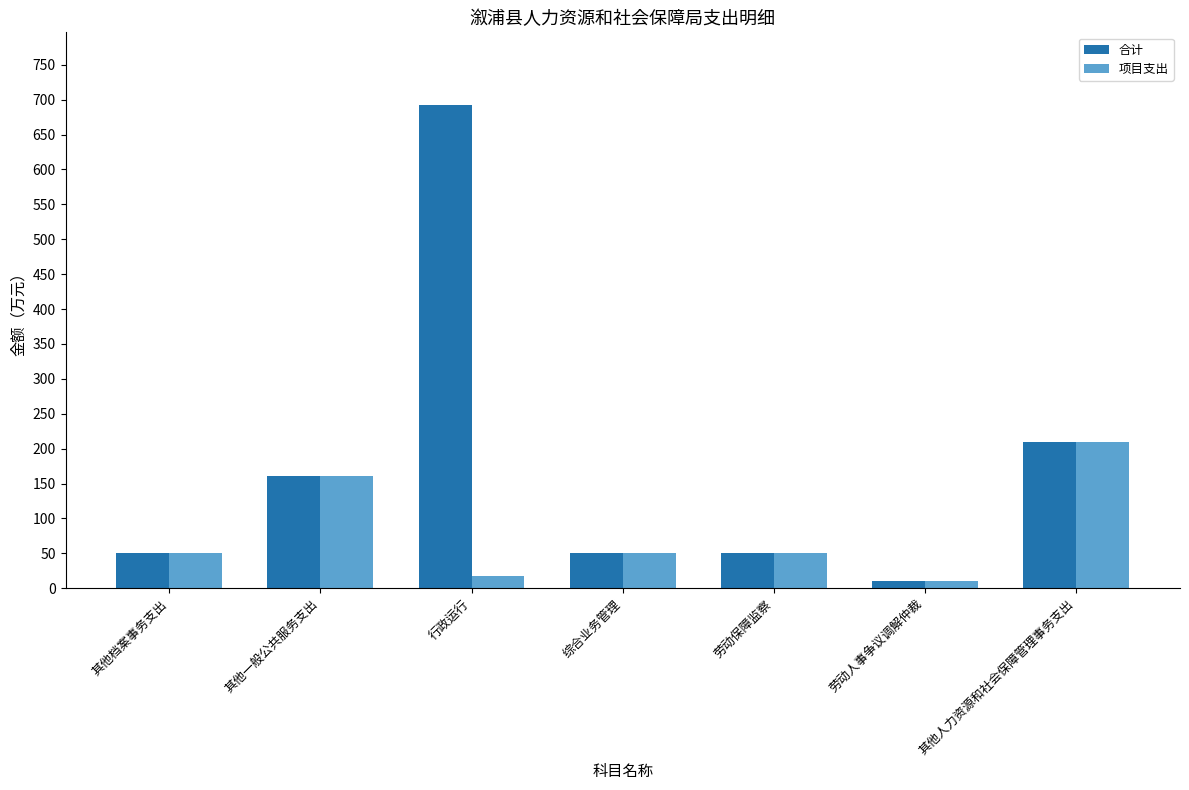

How many data points in 项目支出 are less than 50?

2